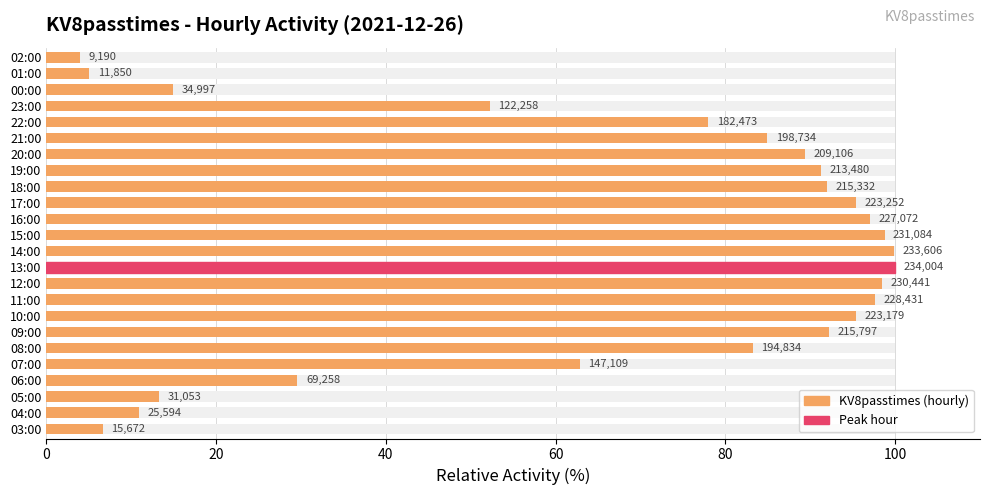

Count the number of values greater than 89.

12